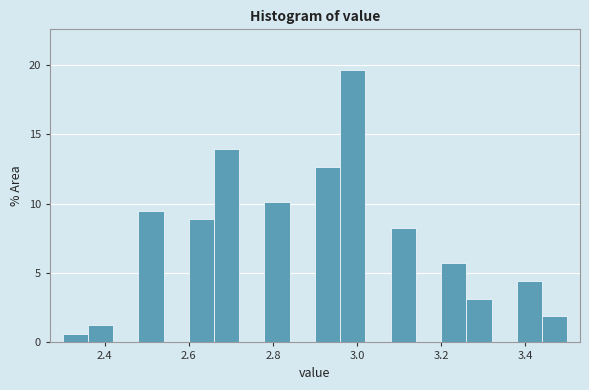

Read against the x-axis, roughly where is the centre of the tallest bar?

3.00